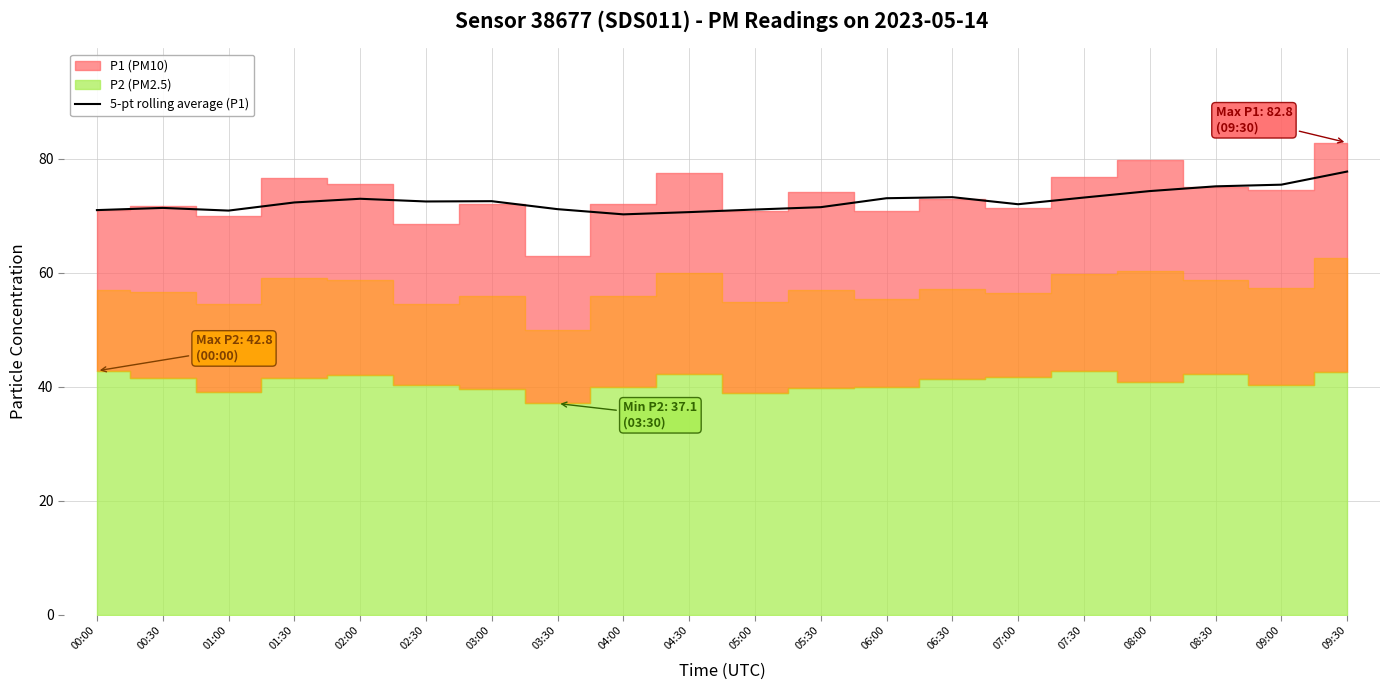

What is the label of the 20th point from the left?

09:30